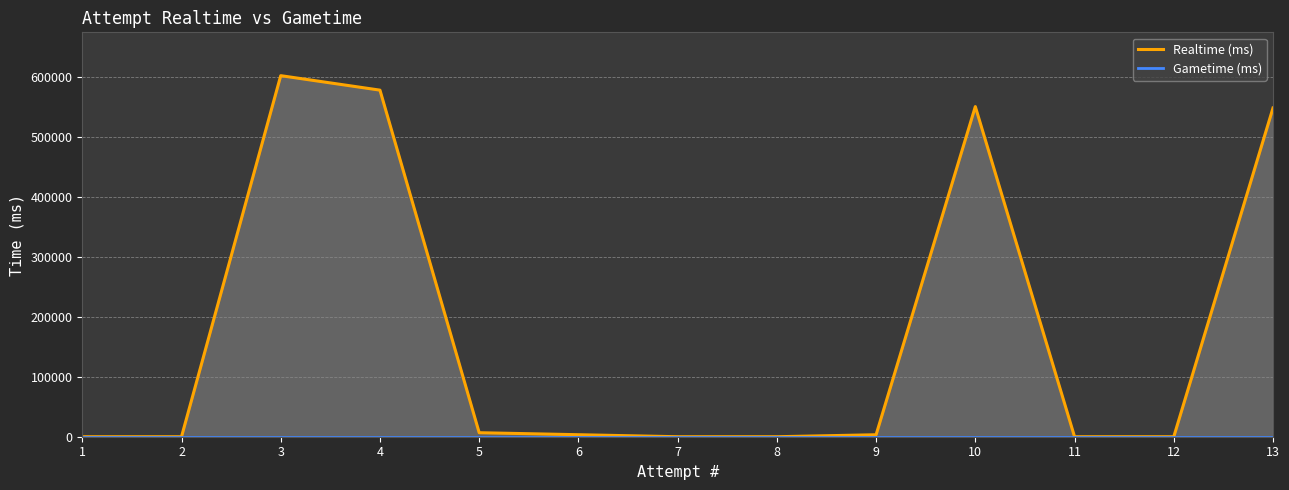

Between 1 and 11, which series saw the biggest shift?

Realtime (ms)